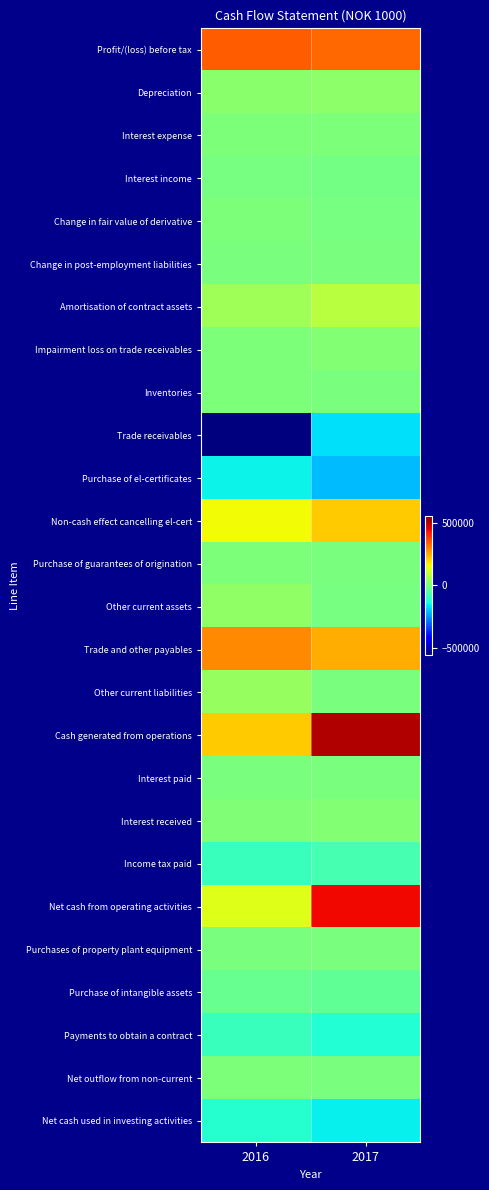

Which series has the largest total across all categories?

Cash generated from operations